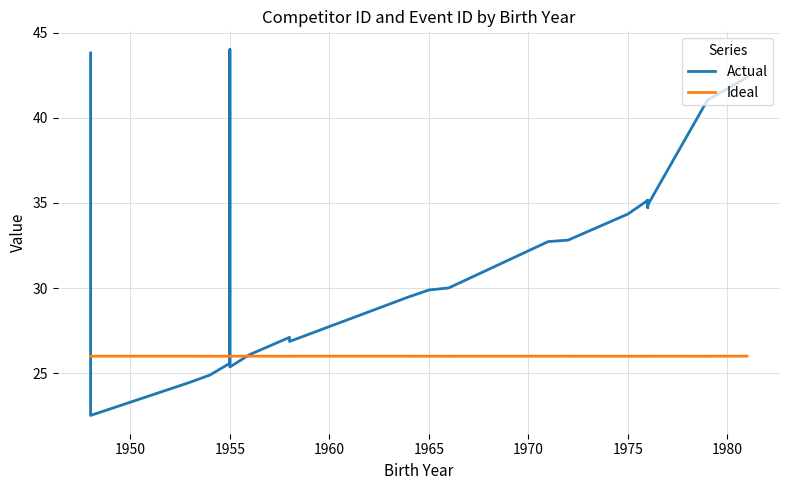

Reading right to left, transcribe all the data shown in this chart.

Actual: 42.4	42.4	41.0	41.0	34.9	34.7	35.1	34.7	34.7	35.1	34.3	32.8	32.8	32.7	30.0	30.0	30.0	29.9	29.9	29.5	29.5	26.9	26.9	27.1	27.1	27.1	27.1	27.1	26.1	26.1	25.4	25.4	44.0	25.6	25.6	24.9	24.5	22.5	22.5	43.8
Ideal: 26.0	26.0	26.0	26.0	26.0	26.0	26.0	26.0	26.0	26.0	26.0	26.0	26.0	26.0	26.0	26.0	26.0	26.0	26.0	26.0	26.0	26.0	26.0	26.0	26.0	26.0	26.0	26.0	26.0	26.0	26.0	26.0	26.0	26.0	26.0	26.0	26.0	26.0	26.0	26.0